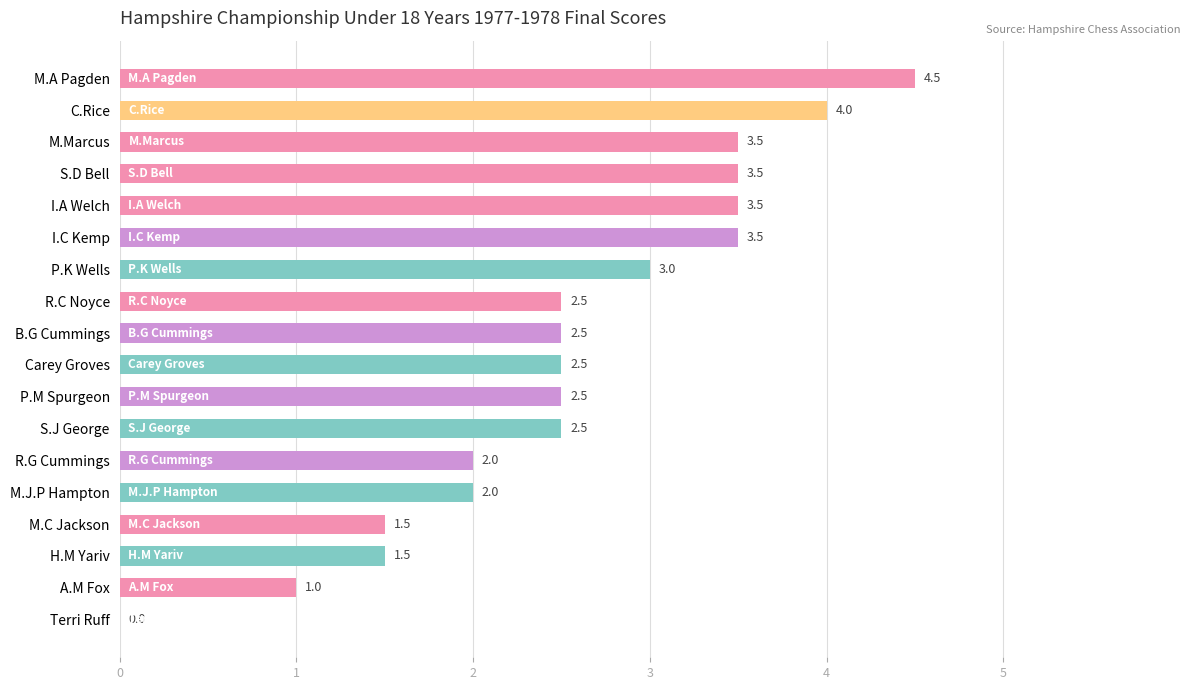

How many values are above zero?

17